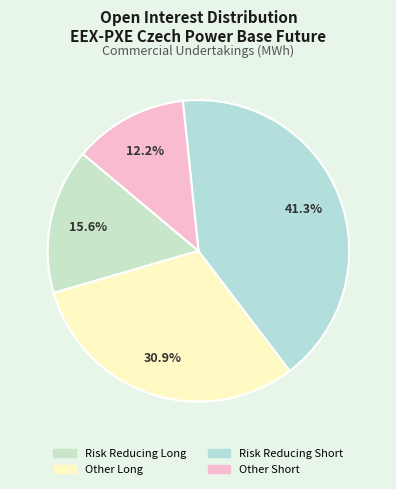

What percentage is NOT represented by Risk Reducing Short?

58.7%